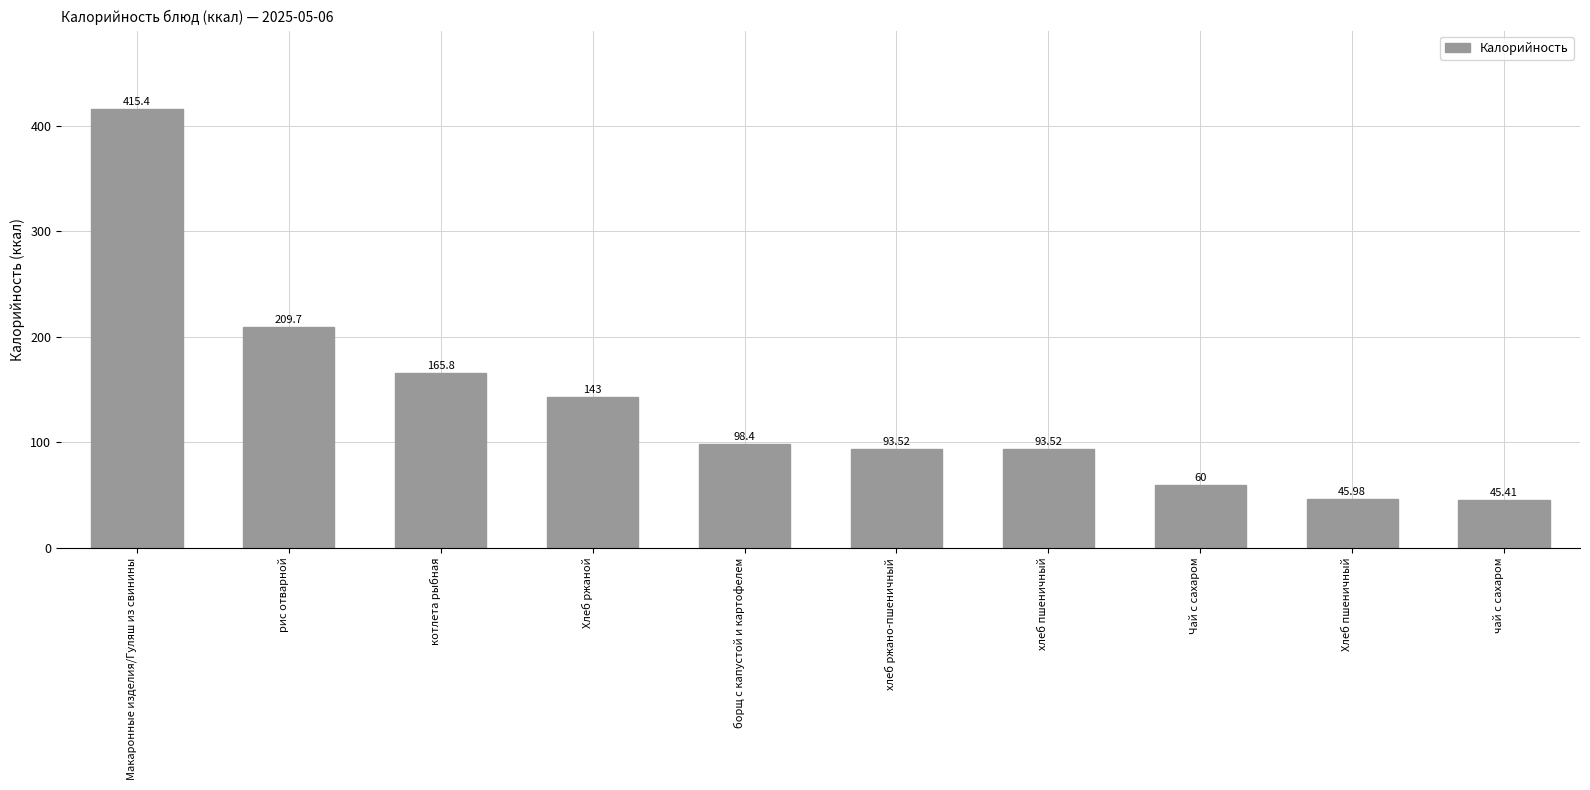

What is the difference between the second highest and second lowest values?

163.7